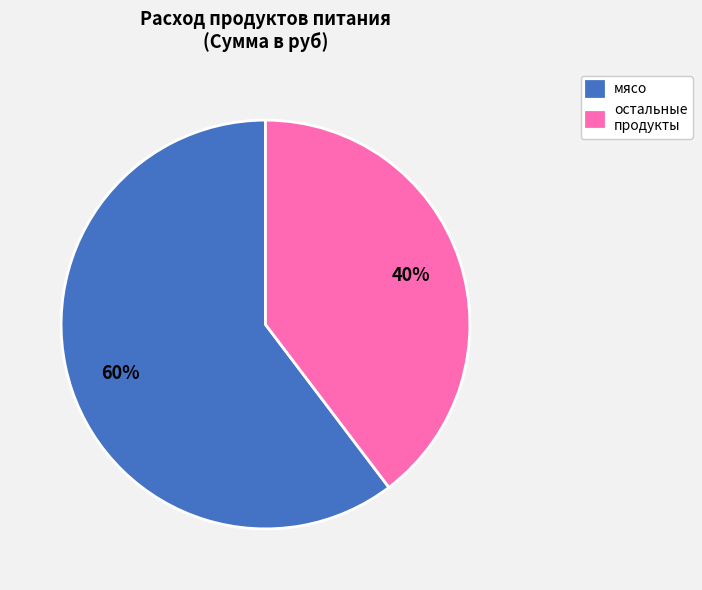

To the nearest percent, what portion does остальные продукты represent?

40%